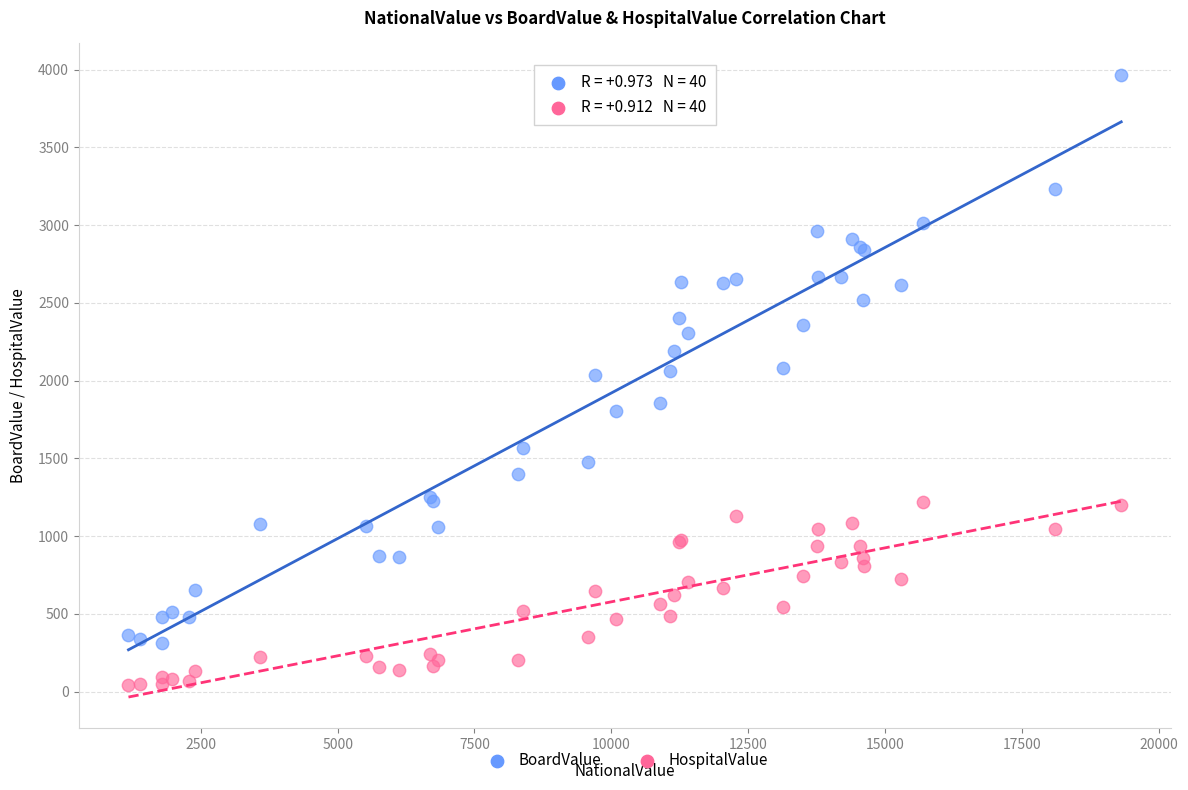

Which series reaches the maximum Y coordinate?

BoardValue